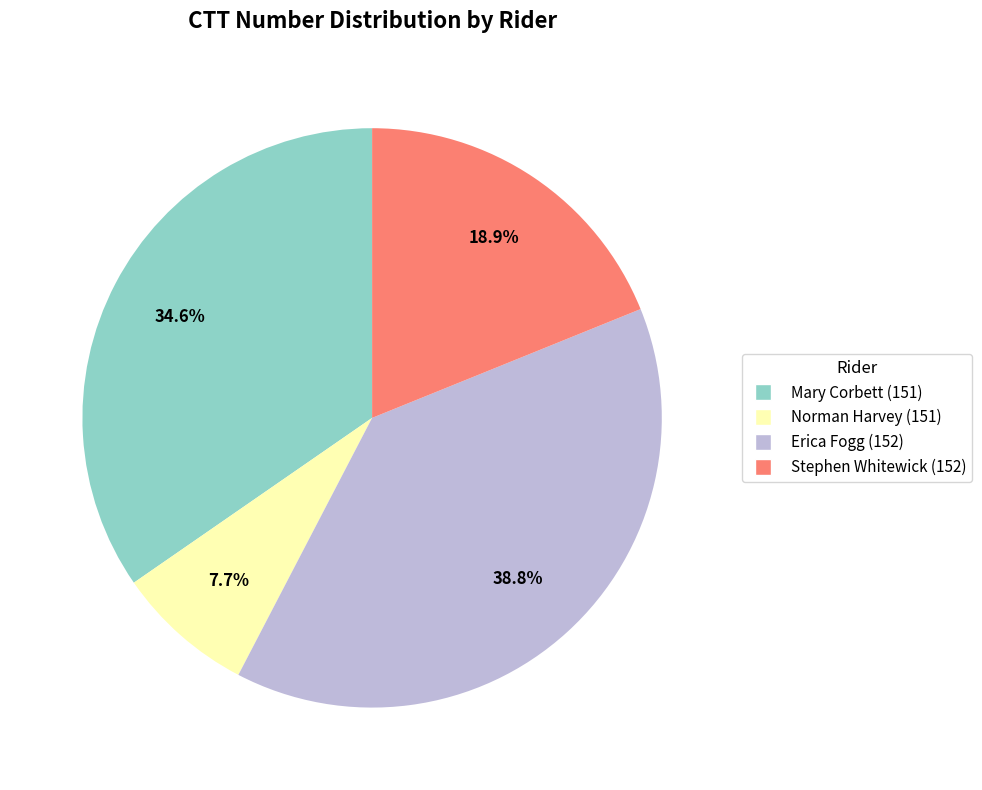

To the nearest percent, what is the combined percentage of Mary Corbett (151) and Norman Harvey (151)?

42%